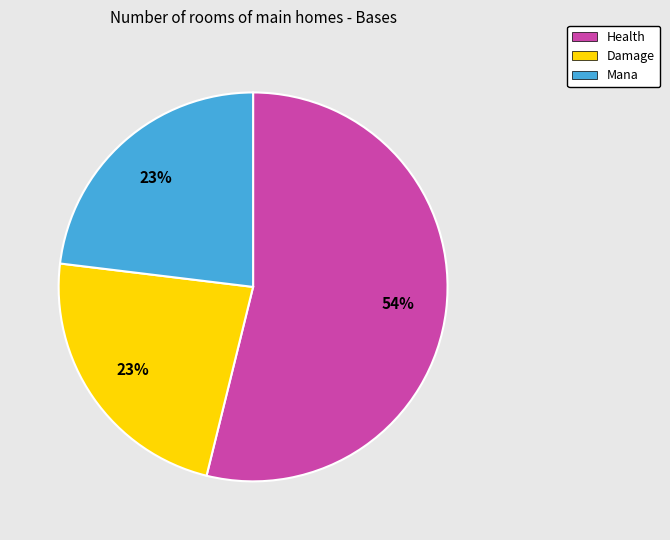

What is the ratio of the value at Mana to the value at Health?

0.4